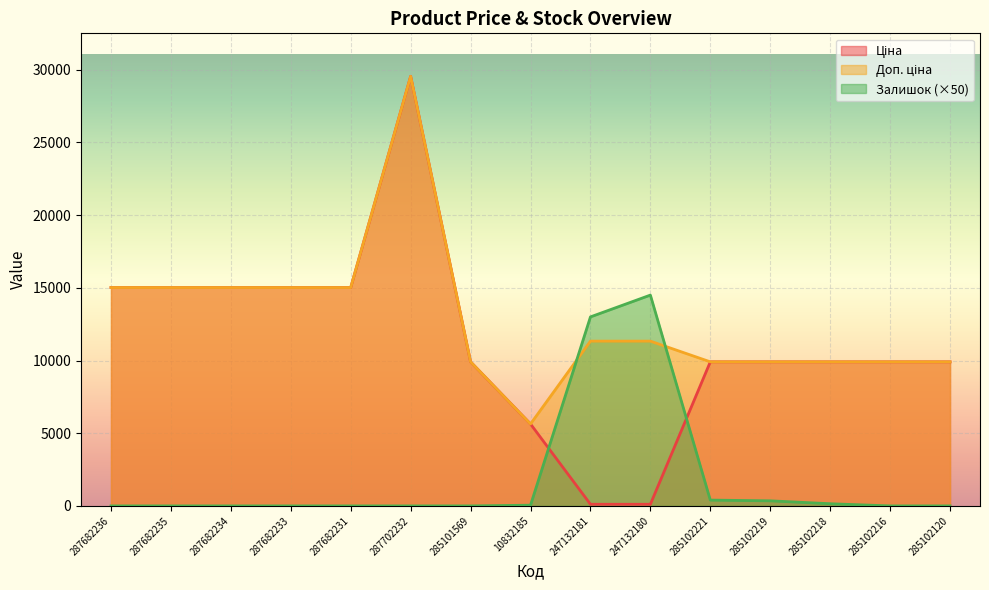

How many data points in Ціна are less than 9908?

3